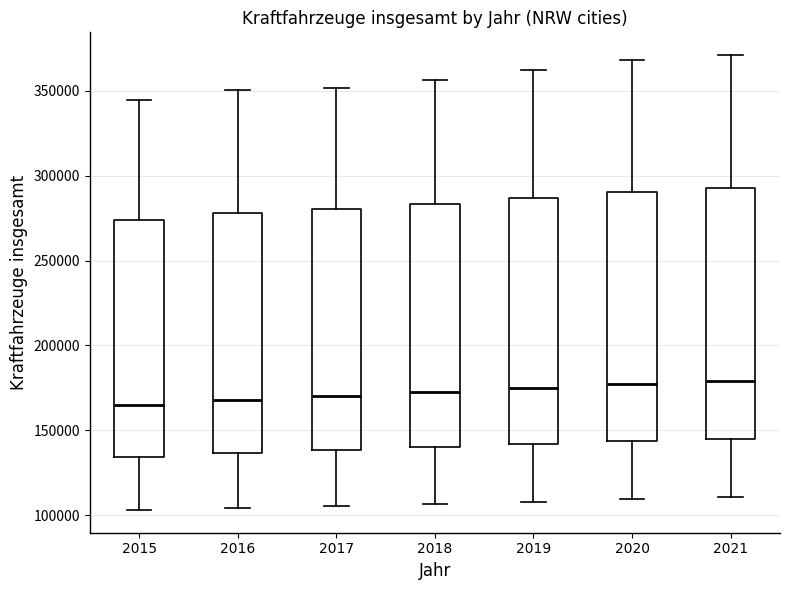

Where does the lower whisker of the box at x = 2016 end on the y-axis? The values are not printed on the chart, so give them approximately, as read against the axis.

105000